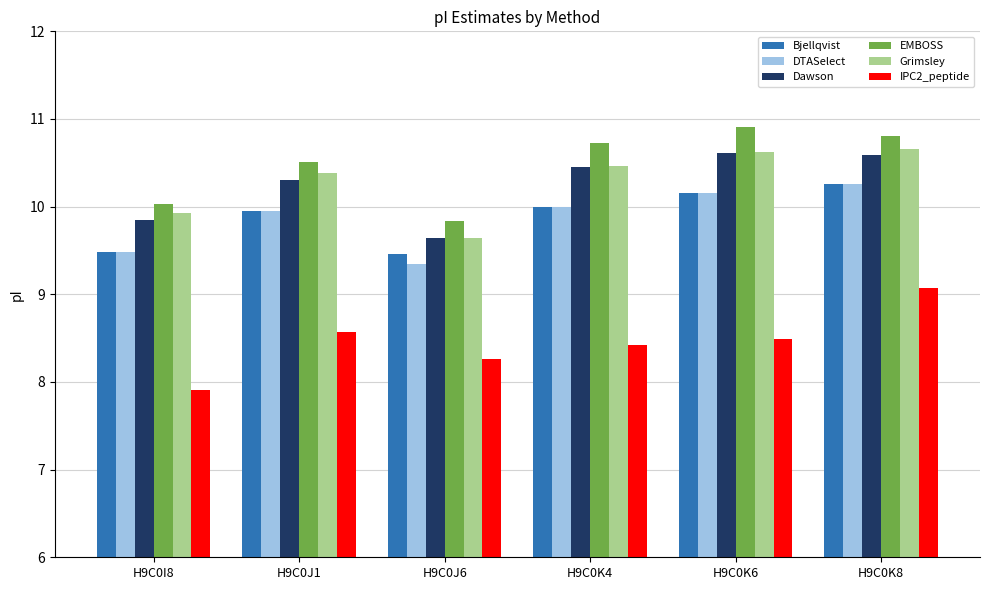

What value does the Bjellqvist series have at H9C0K6?

10.2